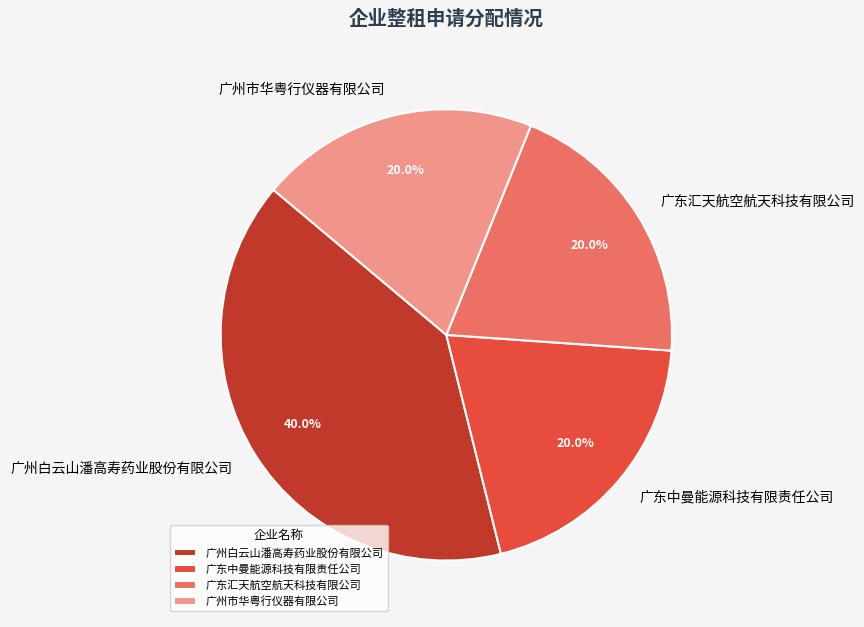

The 广东中曼能源科技有限责任公司 slice represents 11% of the pie. True or false?

False